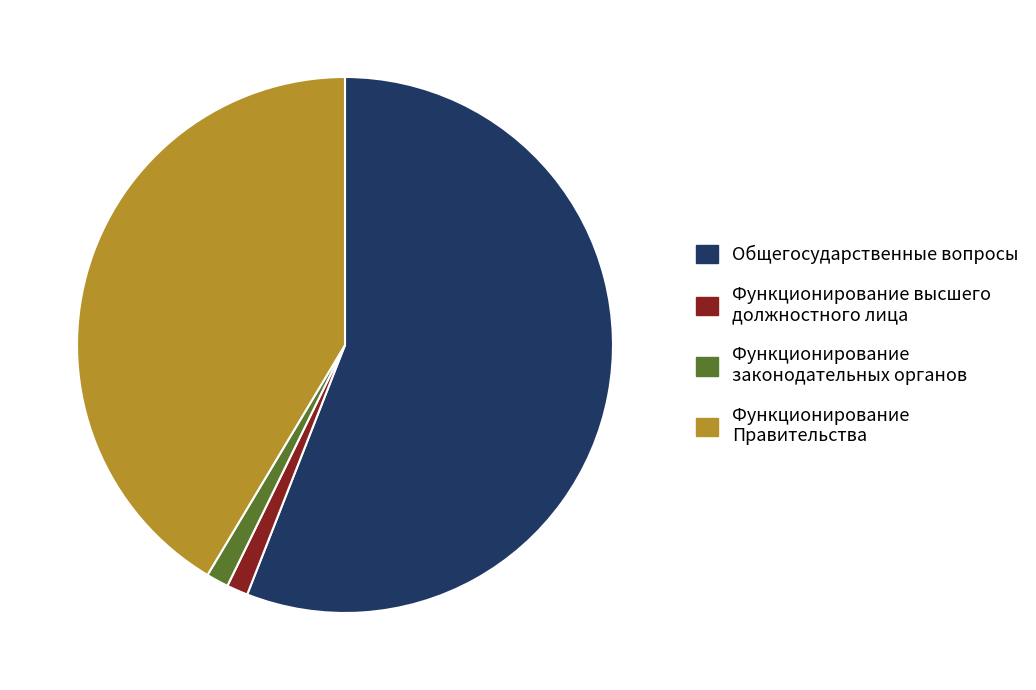

Is it true that Функционирование Правительства is 41% of the pie?

True